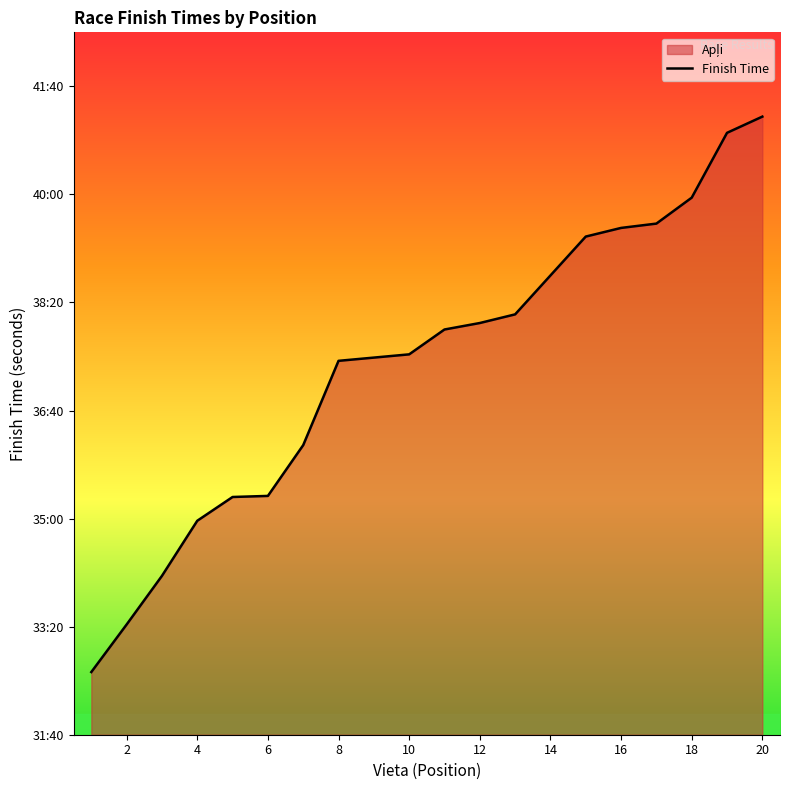

How many values are below 2275?

10